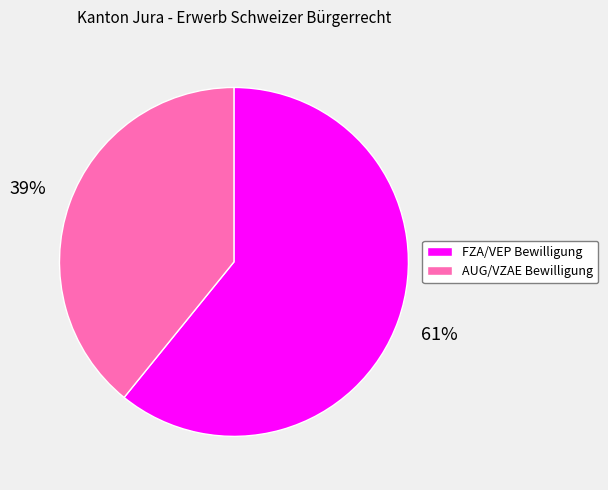

To the nearest percent, what is the difference between the largest and smallest slice percentages?

22%